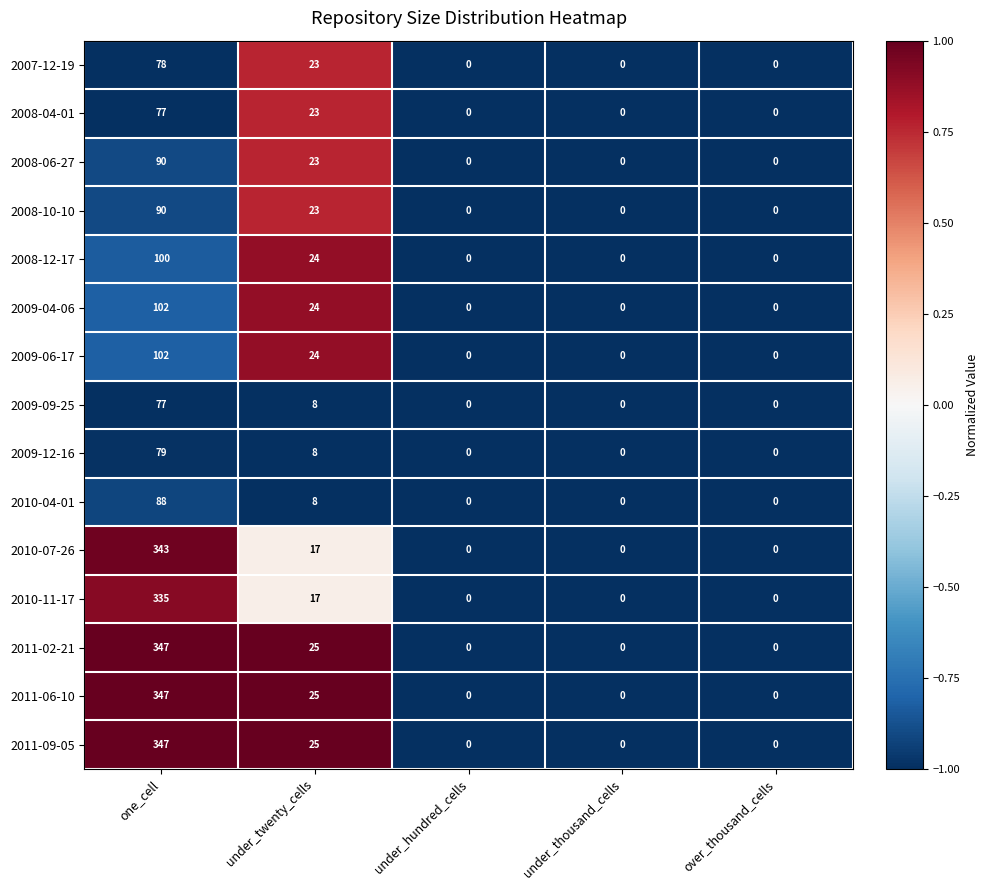

What is the difference between the 2008-12-17 values at under_twenty_cells and under_thousand_cells?

24